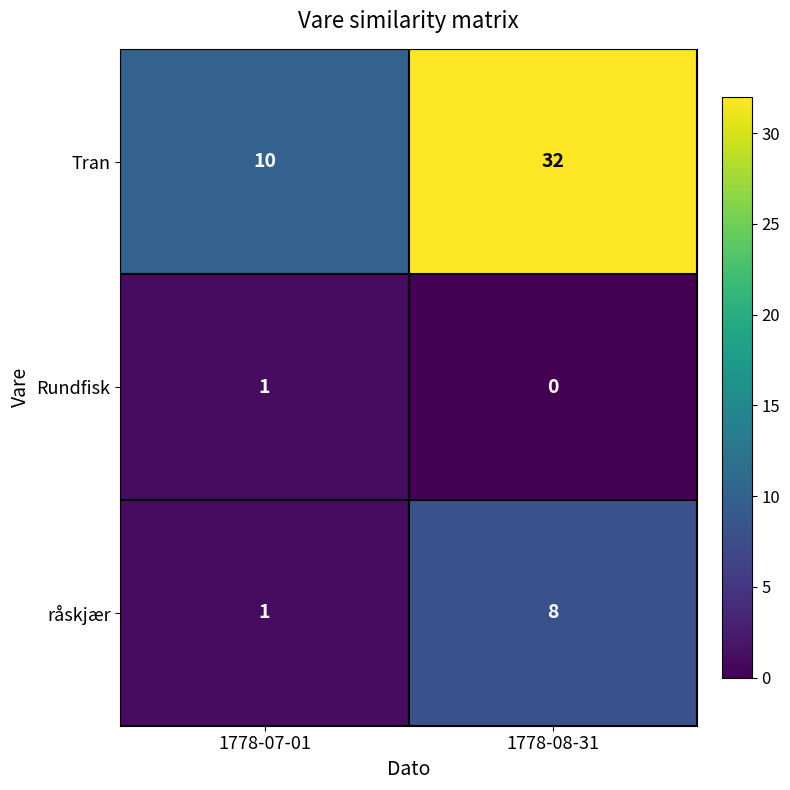

What is the maximum value shown in the chart?

32